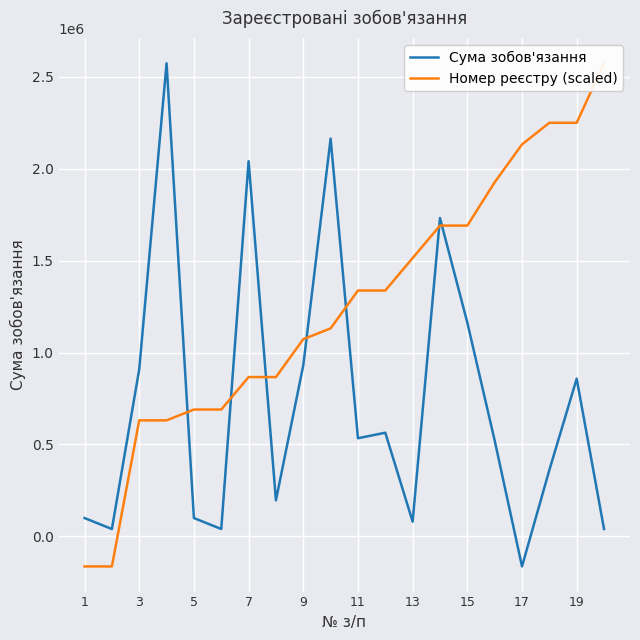

How many intersections are there between Номер реєстру (scaled) and Сума зобов'язання?

7